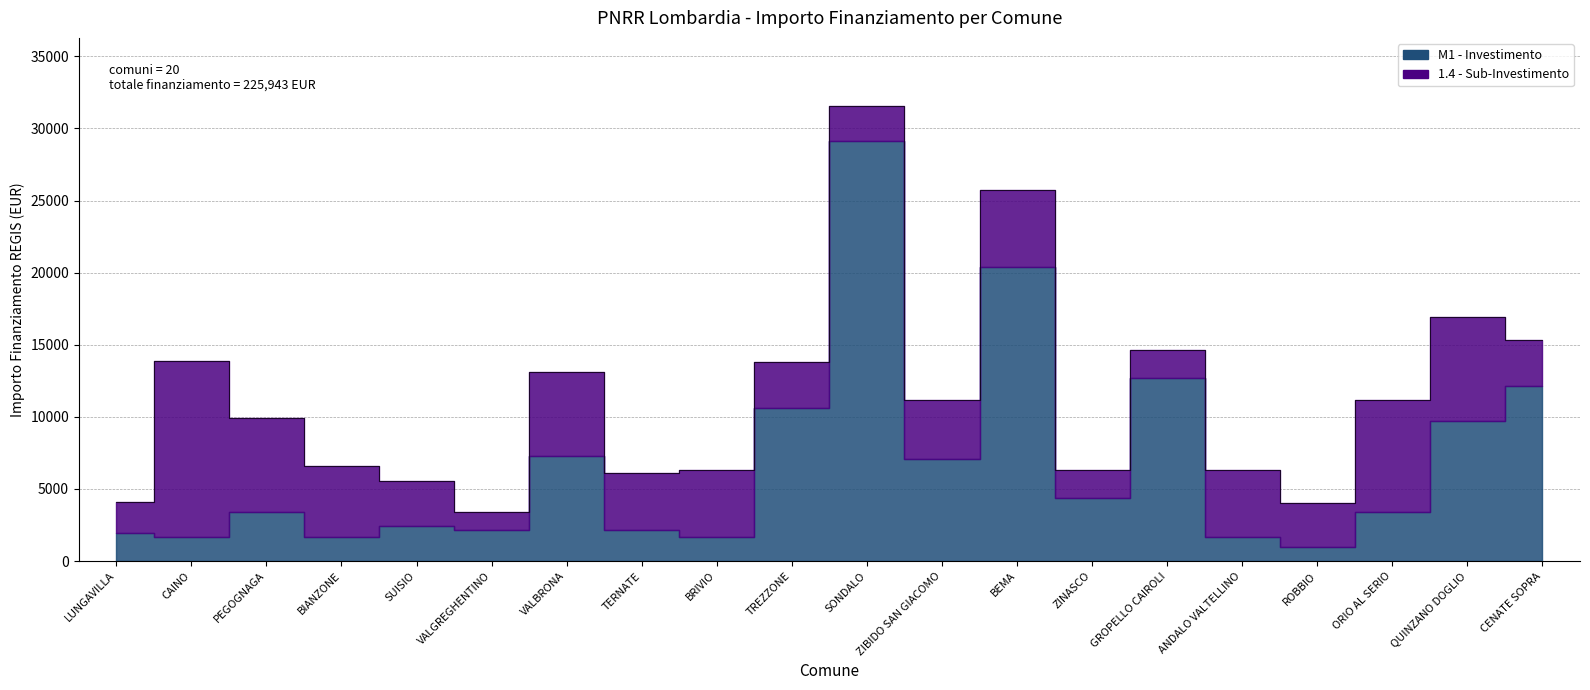

The M1 series shows 7290 at VALBRONA. True or false?

True